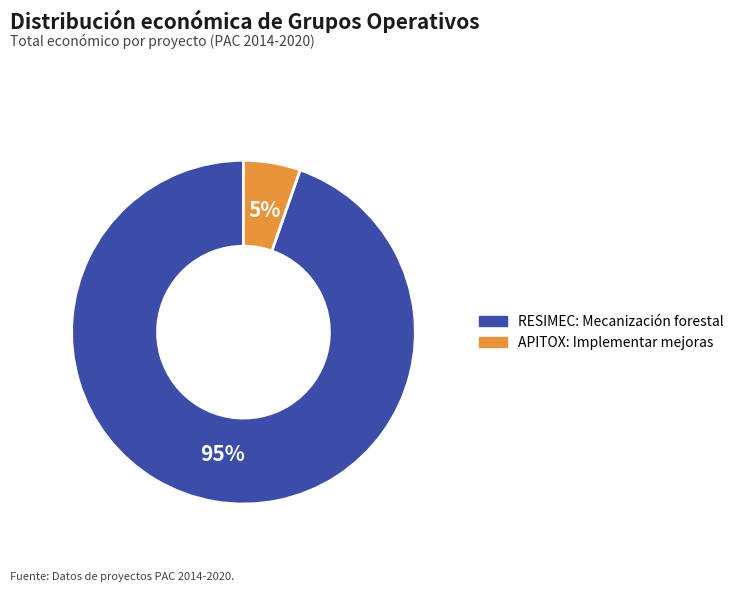

Is the sum of APITOX and RESIMEC greater than half?

Yes